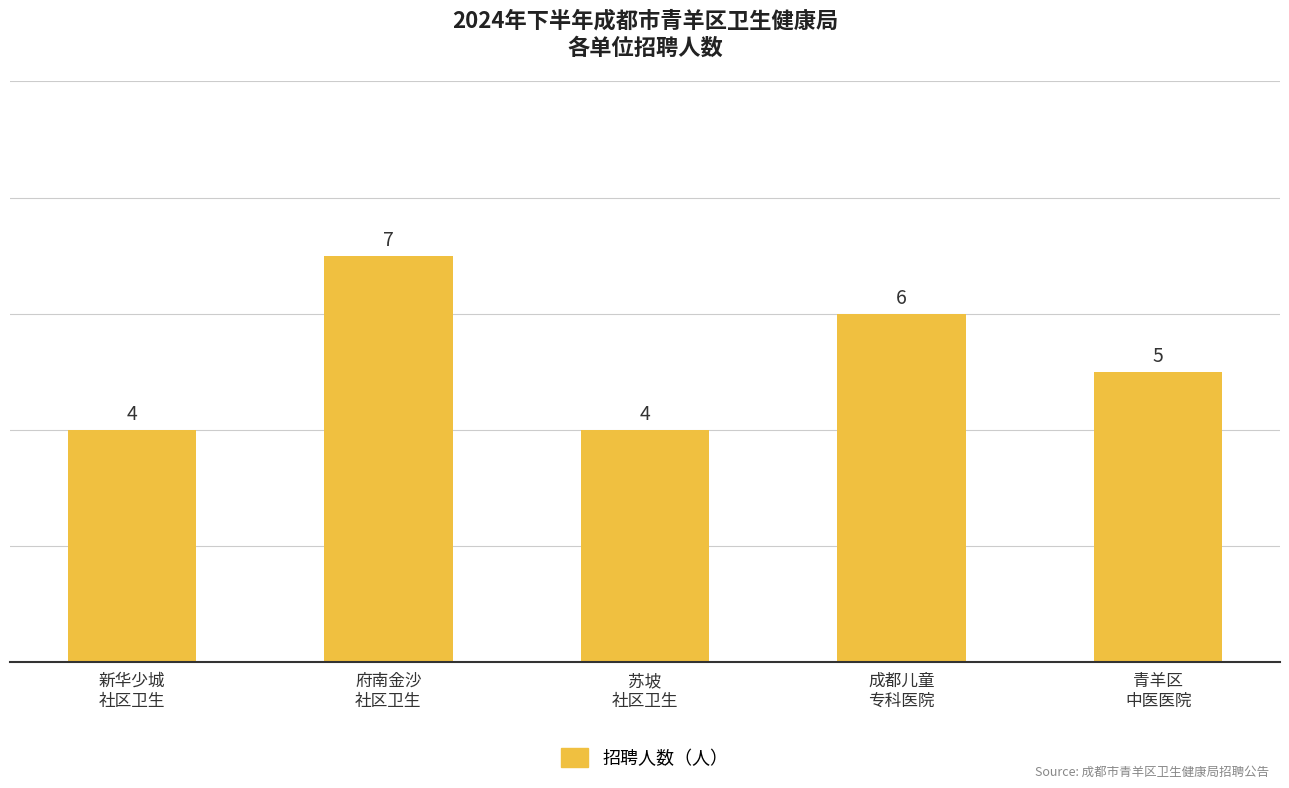

Does the chart contain any negative values?

No